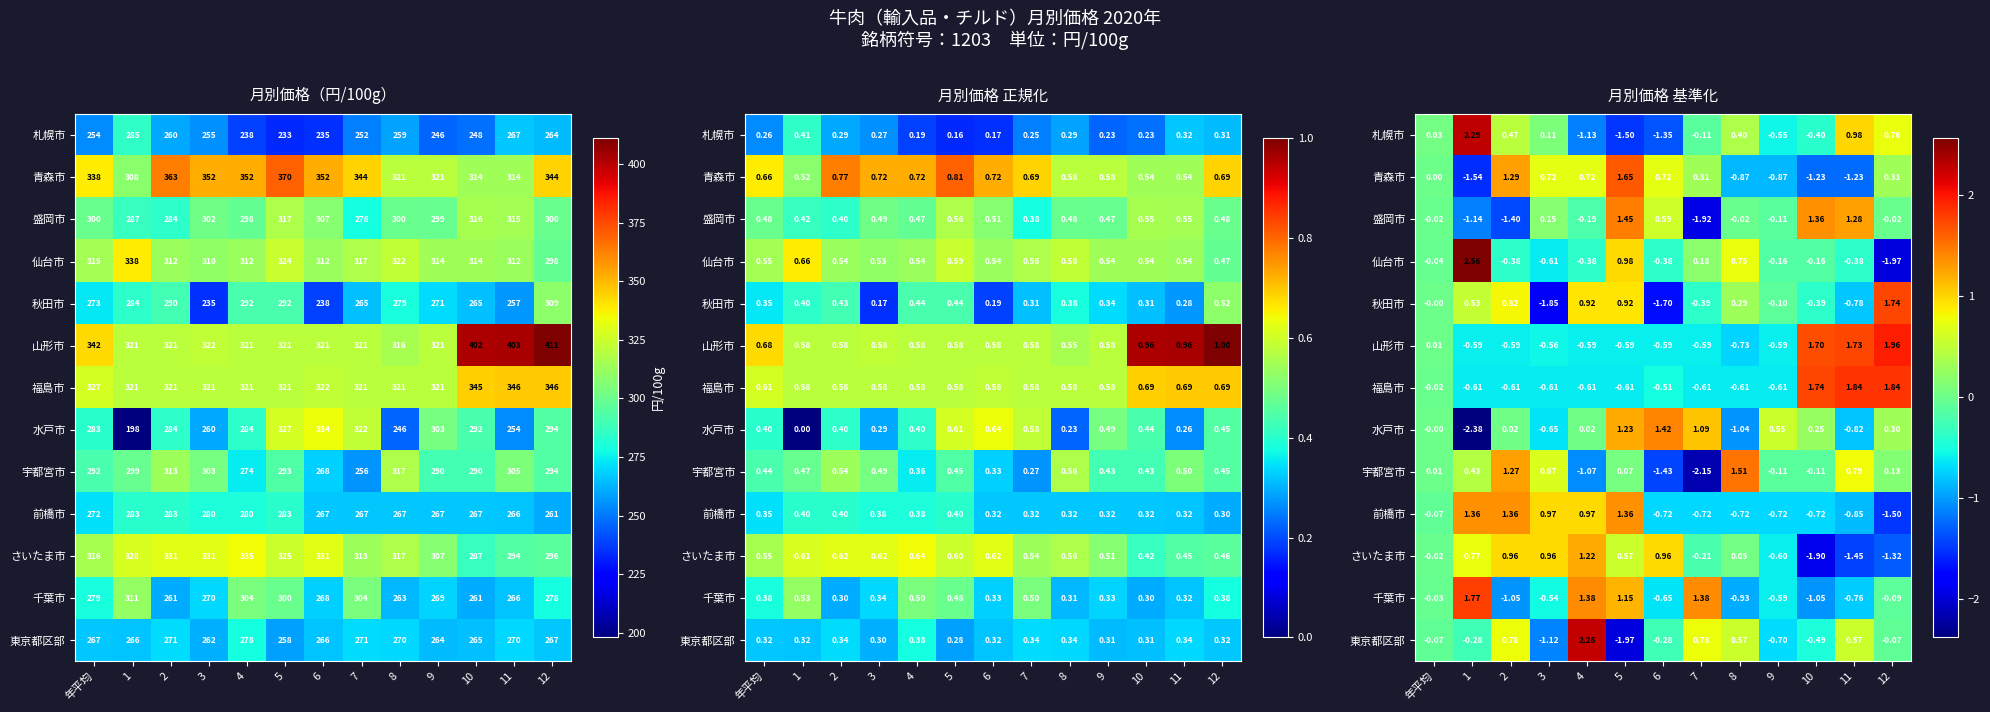

Which series changed the most between 3 and 12?

秋田市